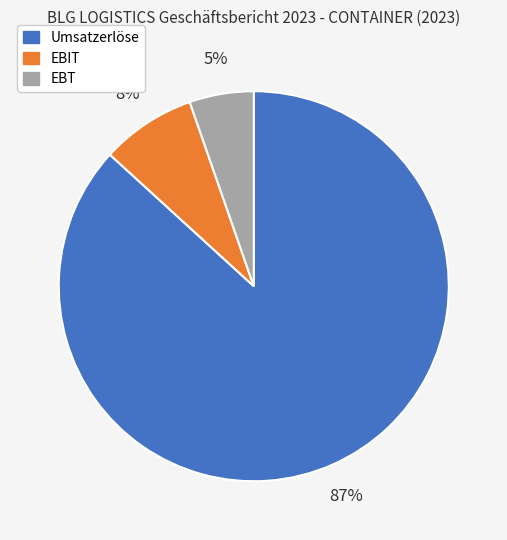

Do EBT and EBIT together represent more than half of the pie?

No